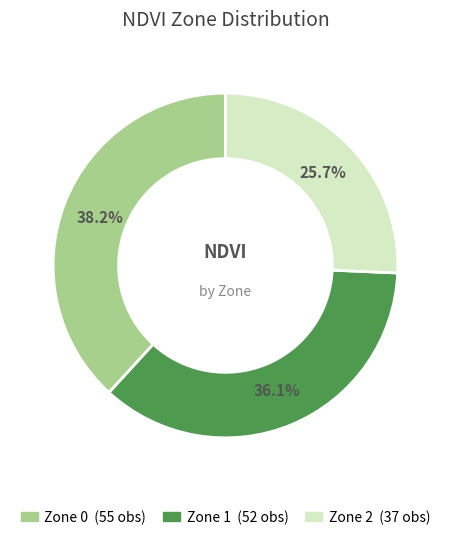

How many segments does this pie chart have?

3